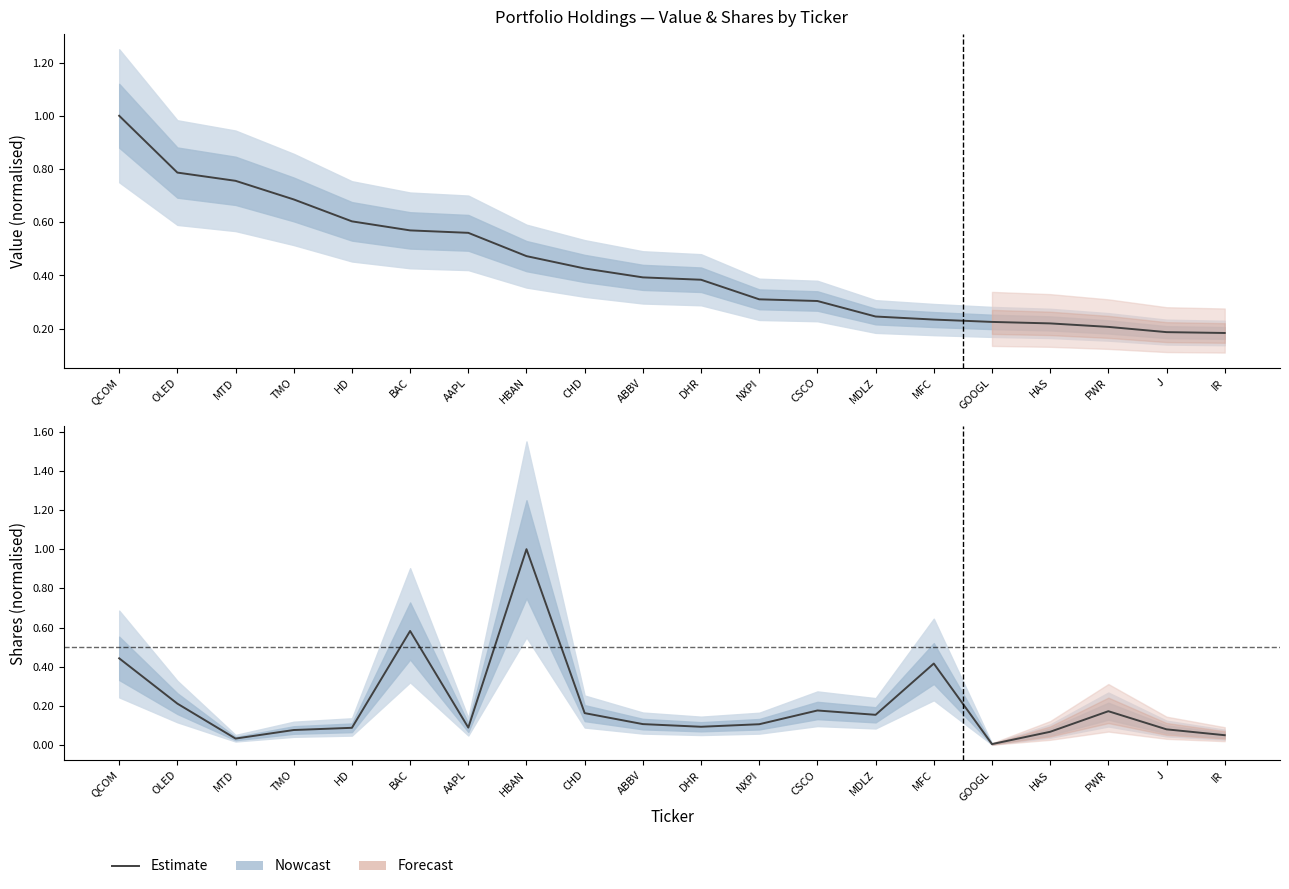

How many lines are shown in the chart?

2